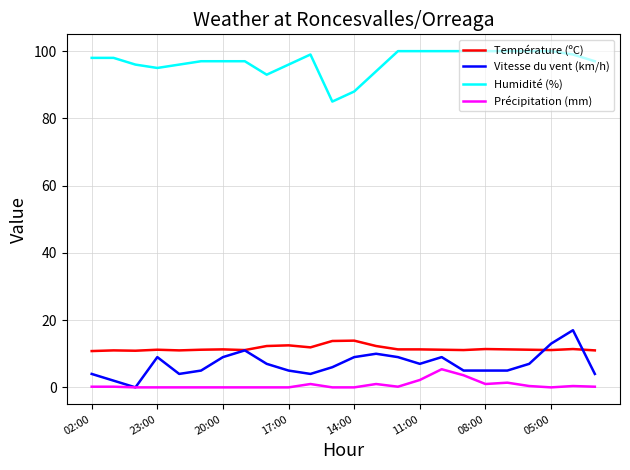

What is the maximum value shown in the chart?

100.0